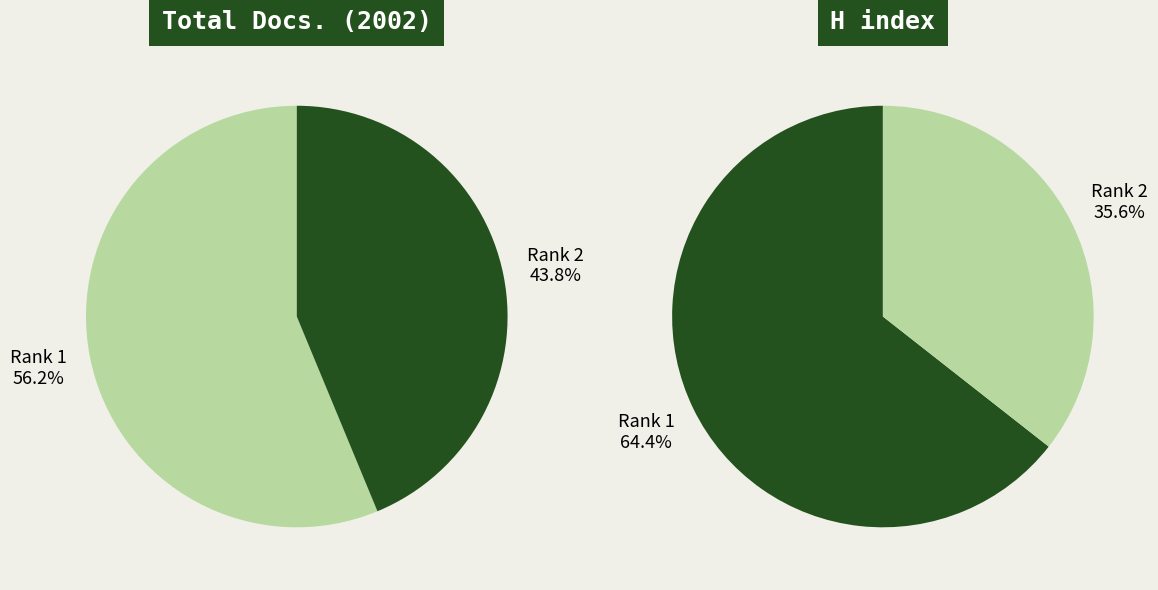

Is there any slice that represents more than half of the pie?

Yes